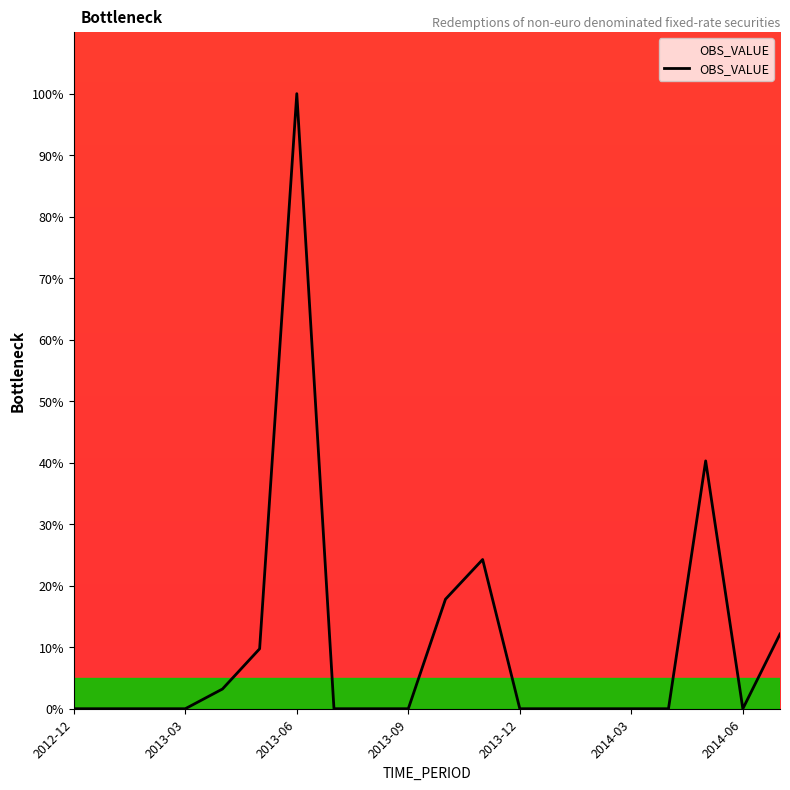

What is the greatest value displayed?

100.0